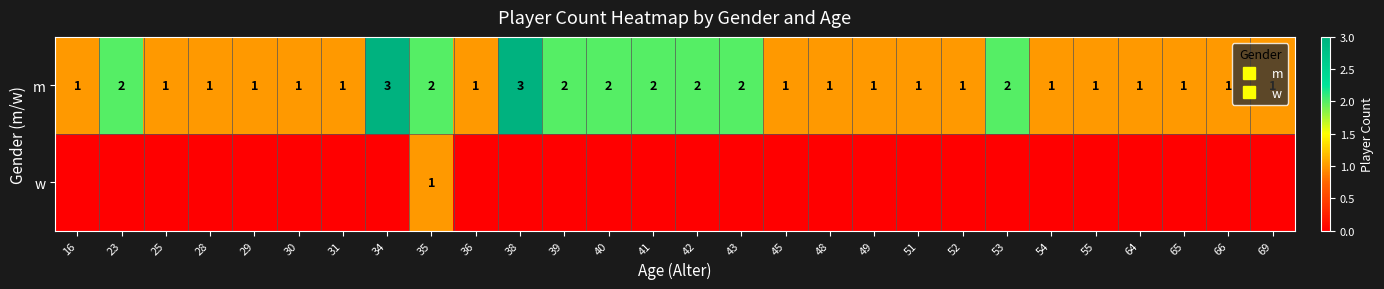

The m series shows 1 at 43. True or false?

False